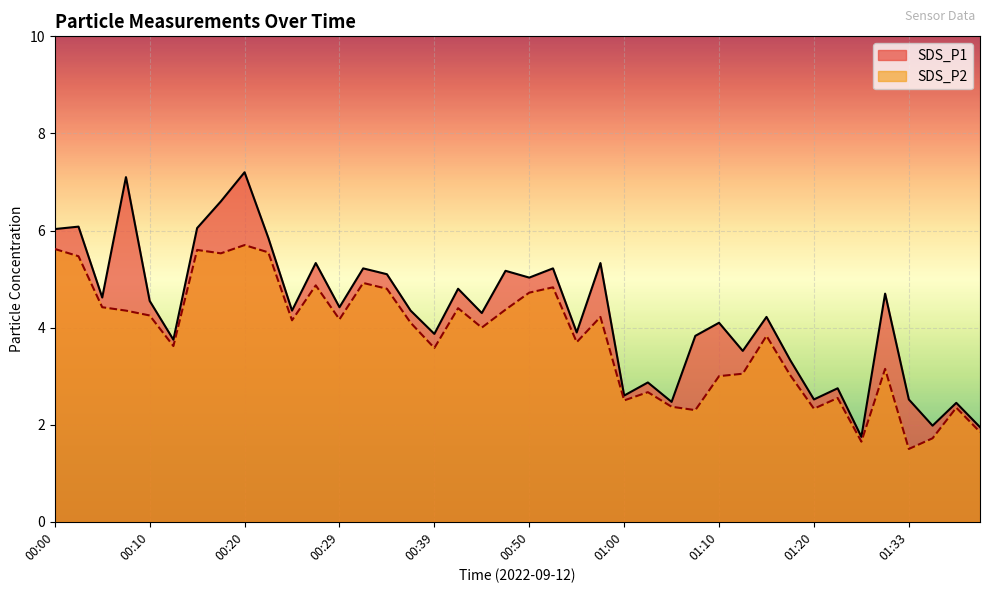

What is the maximum value shown in the chart?

7.2